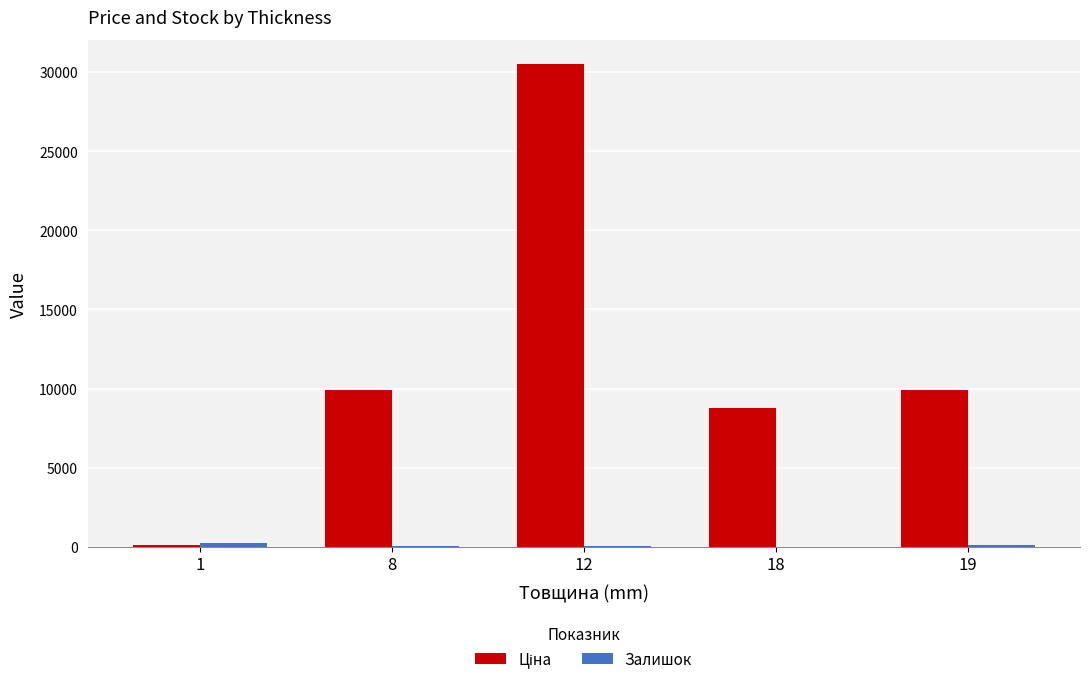

Are the bars grouped side by side (vs. stacked)?

Yes